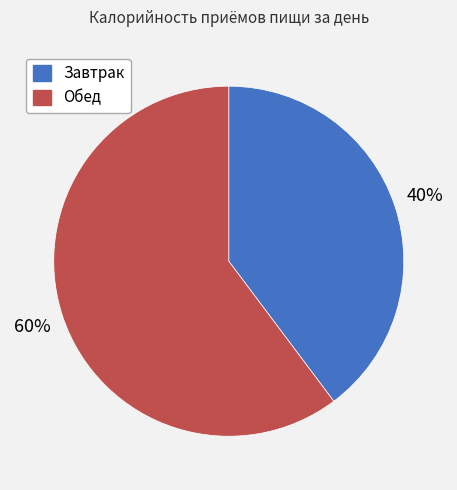

Count the number of slices in the pie.

2